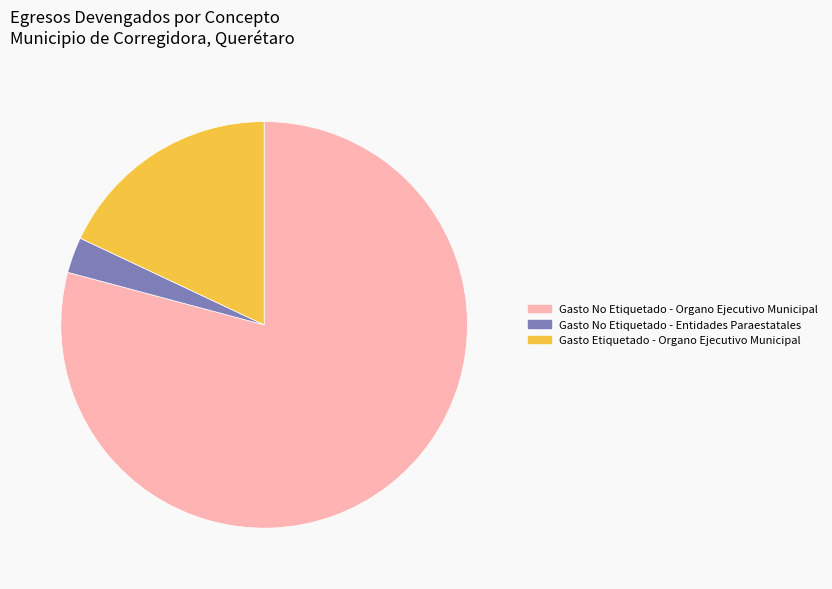

Is there any slice that represents more than half of the pie?

Yes